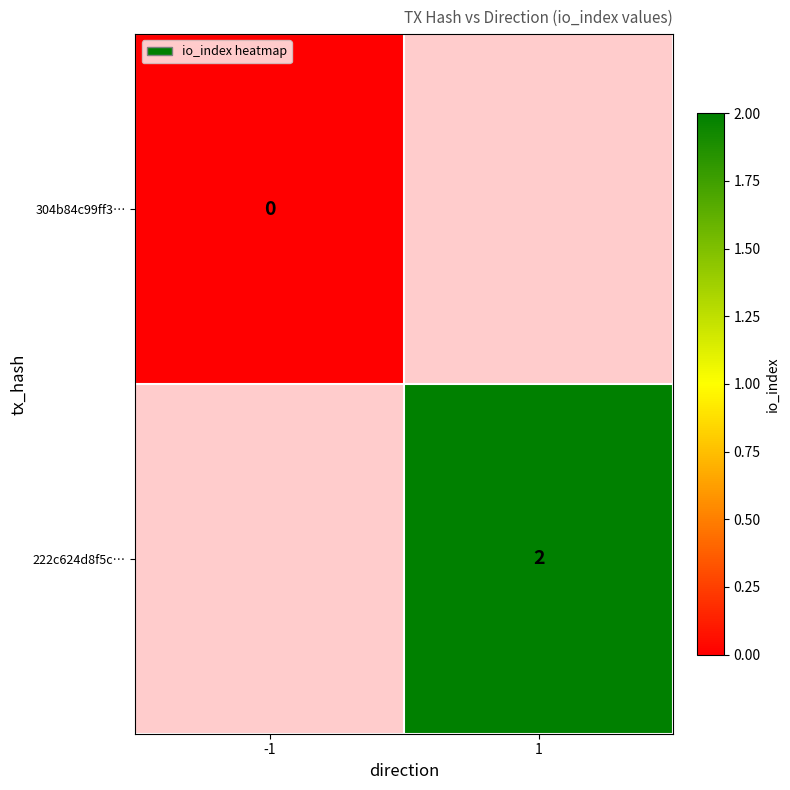

The 222c624d8f5c… series shows 2 at 1. True or false?

True